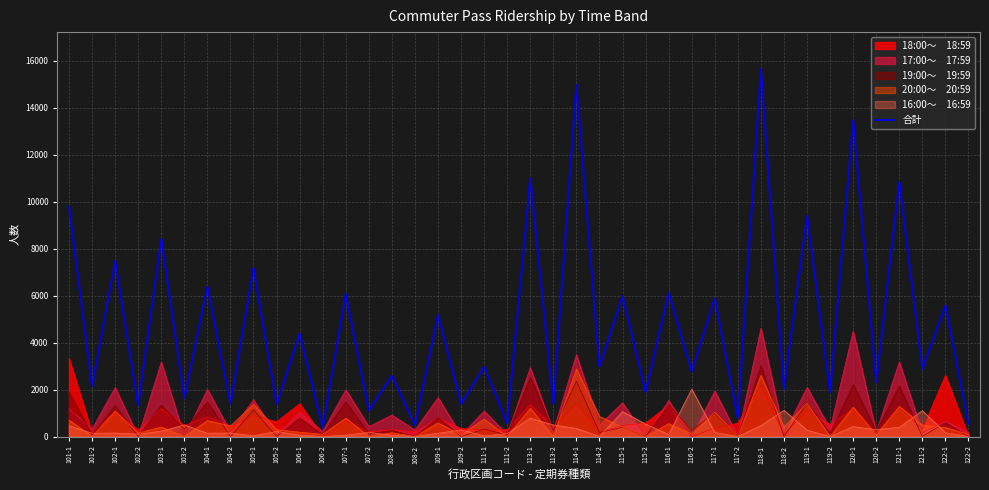

At which label is the value closest to 8018?

103-1